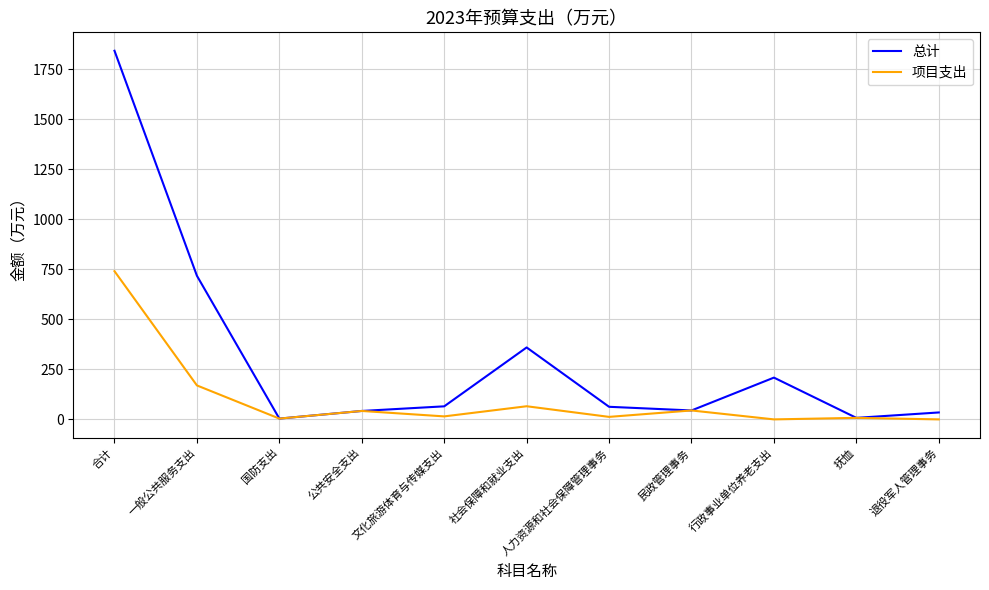

At which category is the sum across all series the highest?

合计